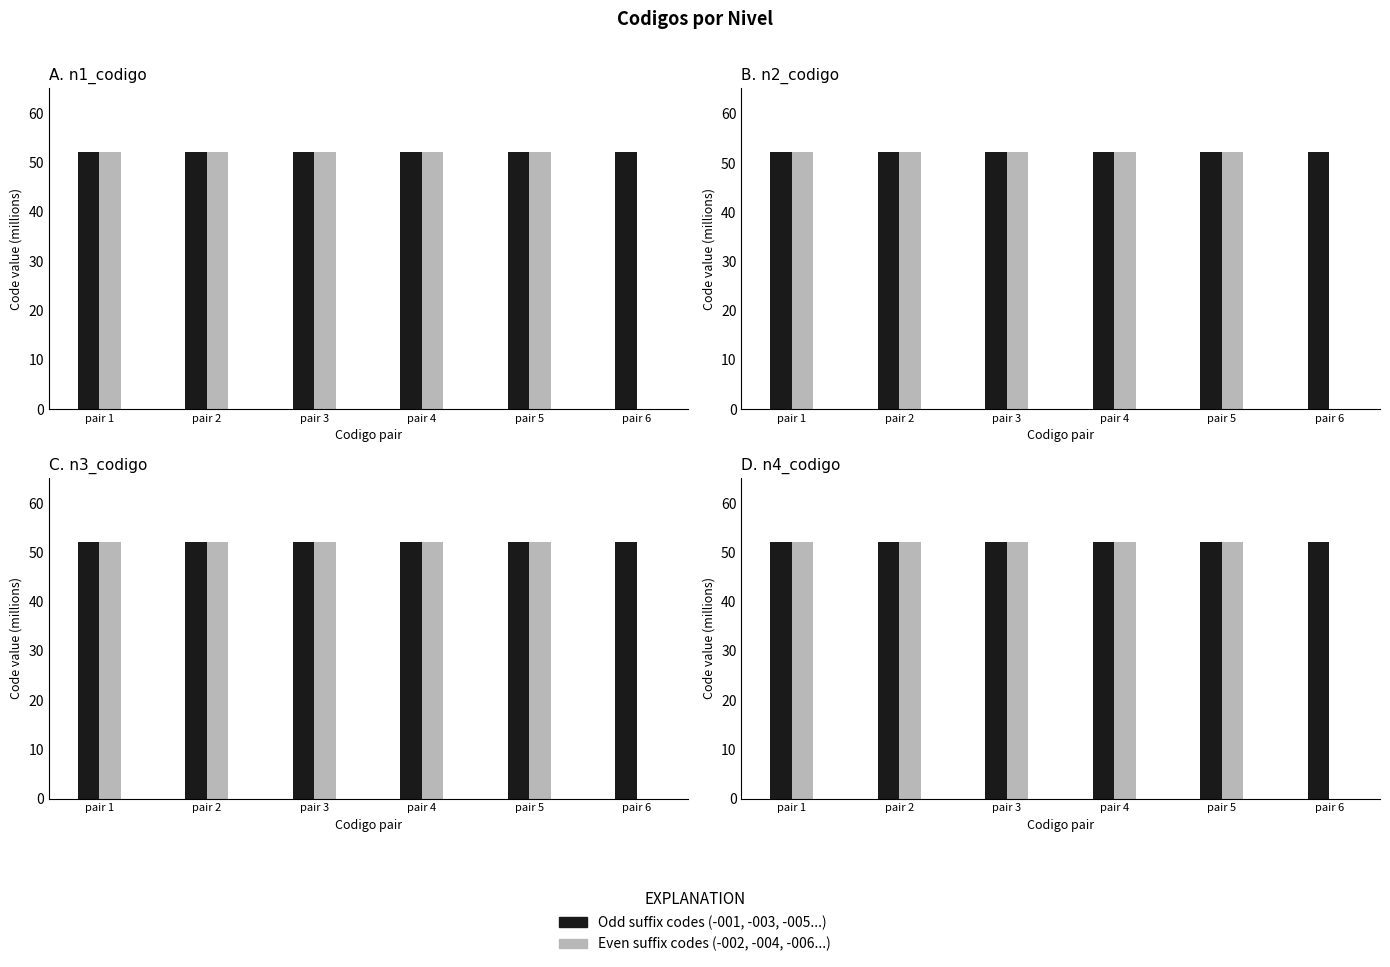

What is the value of the Odd codes (e.g. -001, -003...) bar at the 4th from the left?

52.2